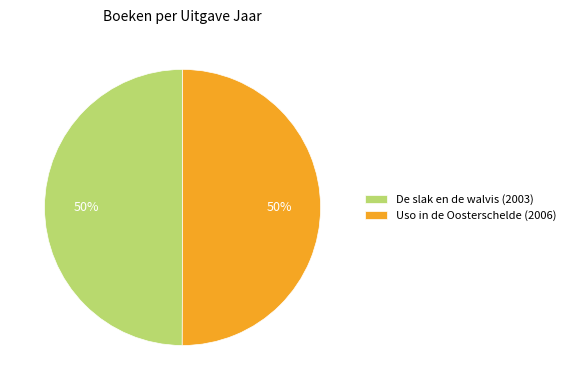

How many slices are in this pie chart?

2